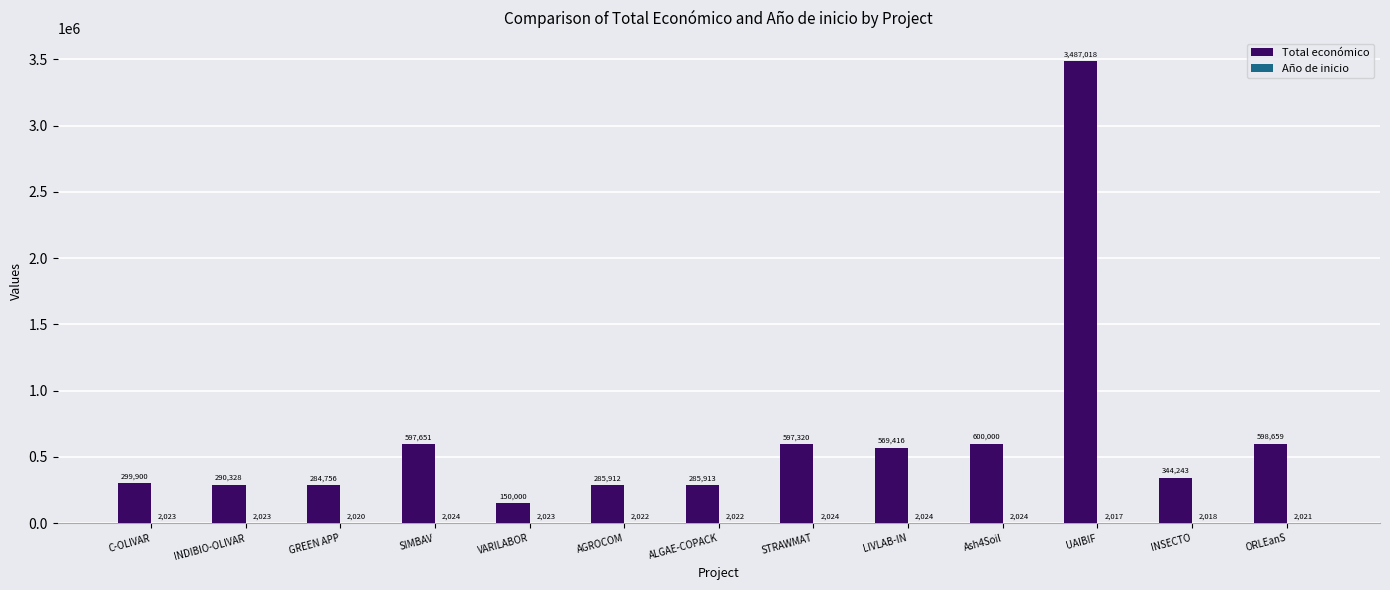

Where is Total económico nearest to the value 1818509?

Ash4Soil